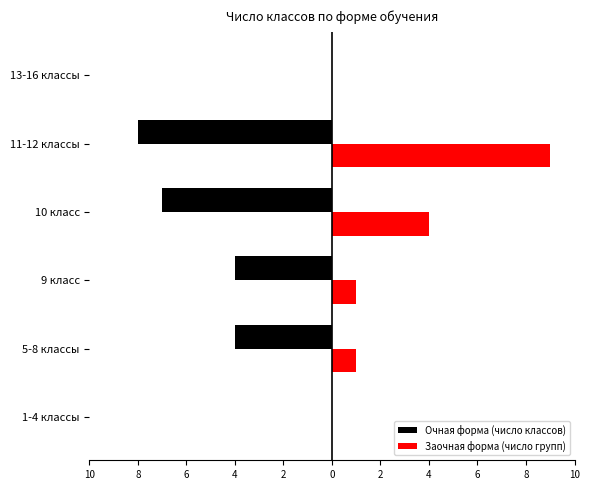

Rank the series at 5-8 классы from lowest to highest value.

Очная форма (число классов), Заочная форма (число групп)